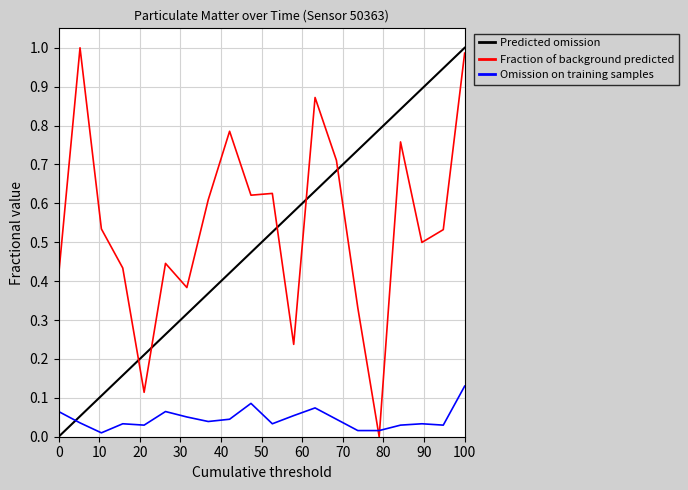

True or false: P1 has a value of 1.0 at 00:37.

False